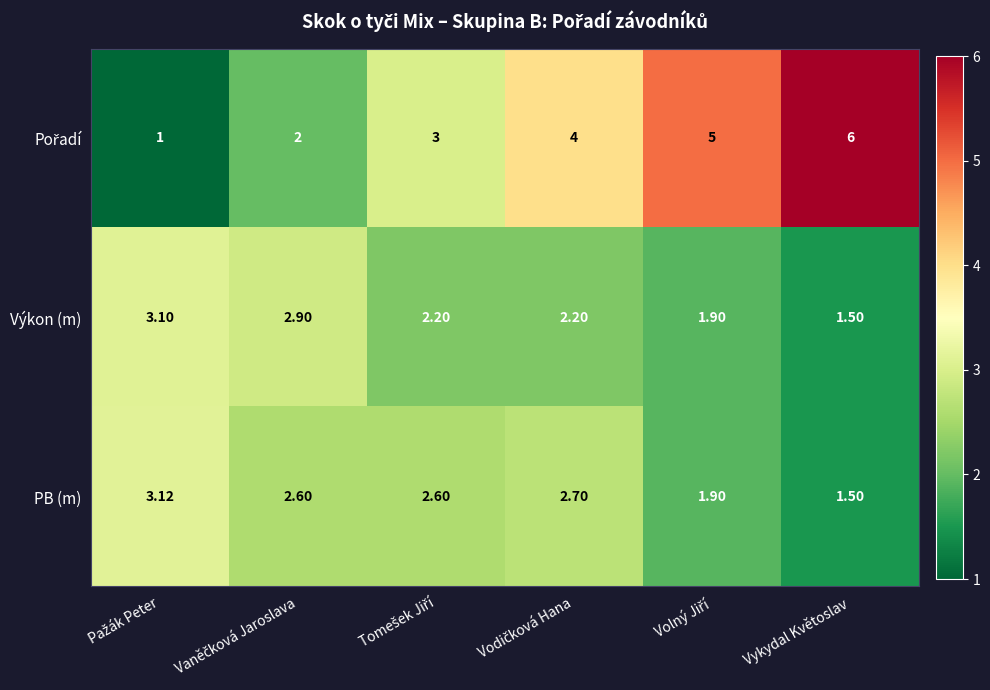

Which label corresponds to the largest value in the chart?

Vykydal Květoslav